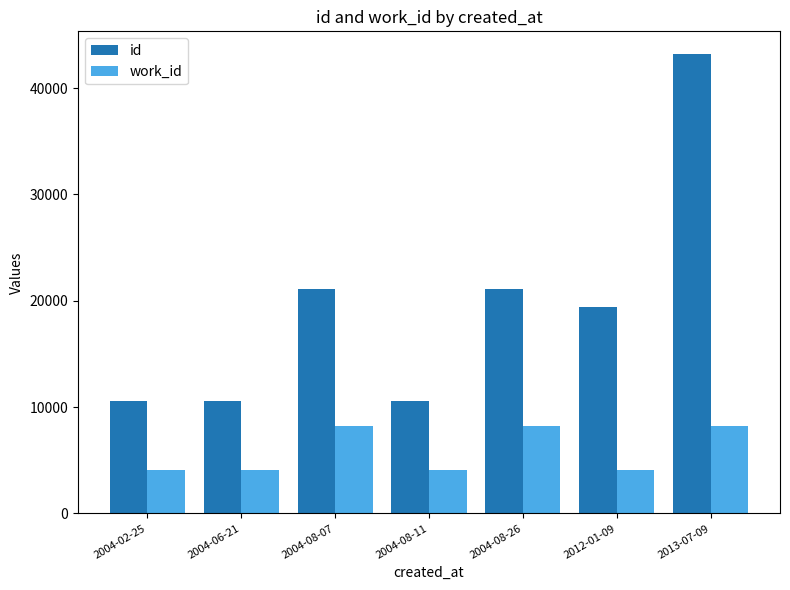

What is the average value of the id series?

19509